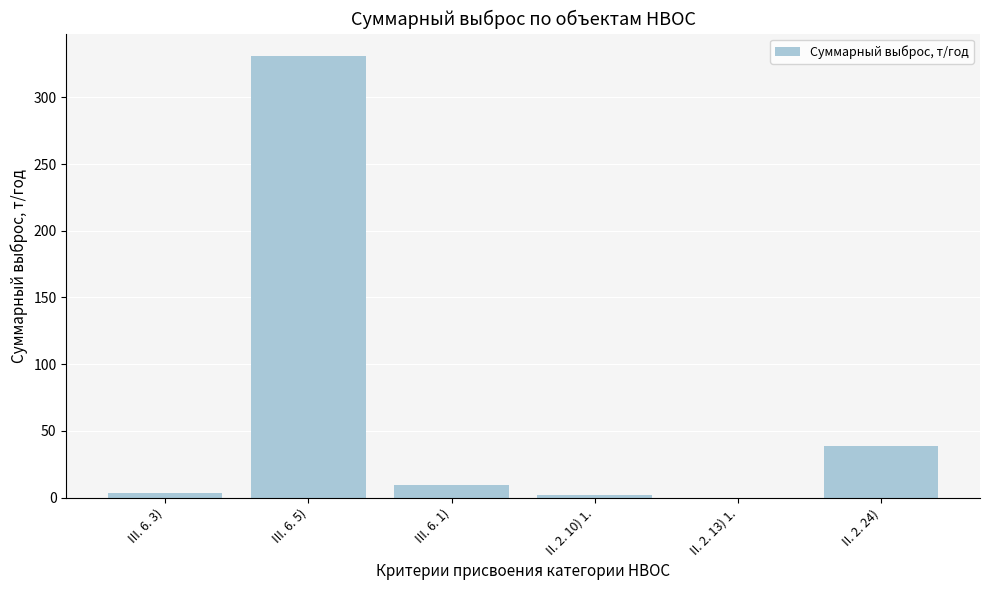

What is the sum of the values at III. 6. 5) and III. 6. 1)?

340.6